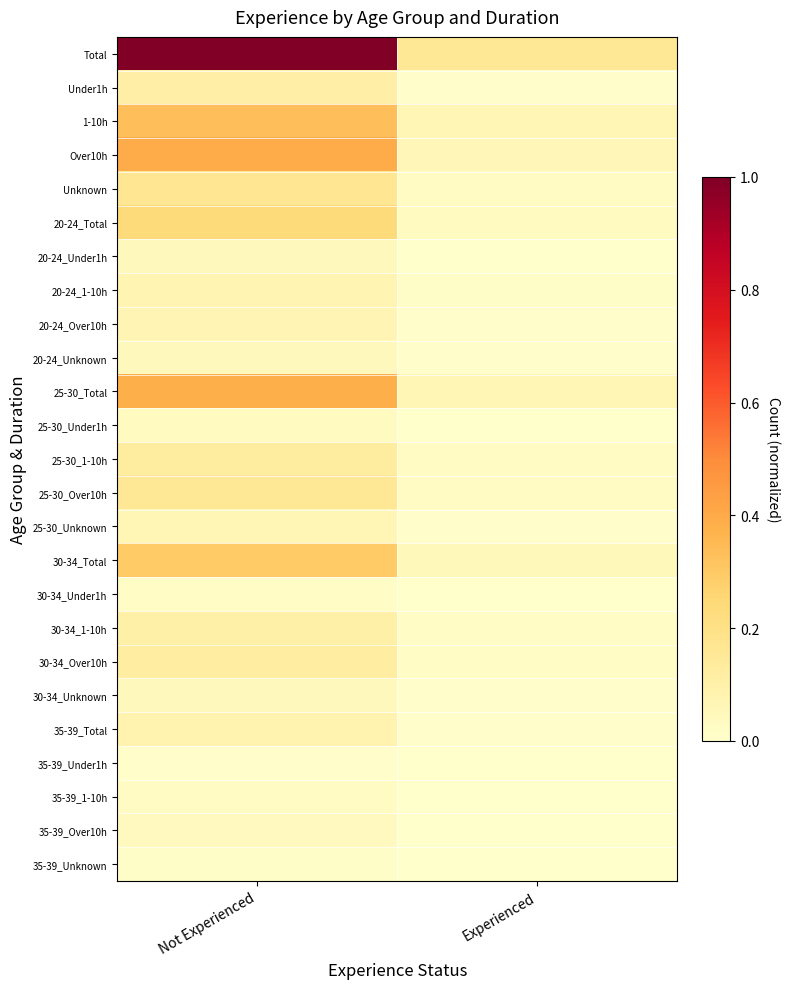

Rank the series by their maximum value, from lowest to highest.

35-39_Under1h, 35-39_Unknown, 30-34_Under1h, 35-39_1-10h, 25-30_Under1h, 35-39_Over10h, 20-24_Unknown, 20-24_Under1h, 30-34_Unknown, 25-30_Unknown, 20-24_Over10h, 20-24_1-10h, 35-39_Total, 30-34_1-10h, Under1h, 30-34_Over10h, 25-30_1-10h, 25-30_Over10h, Unknown, 20-24_Total, 30-34_Total, 1-10h, 25-30_Total, Over10h, Total